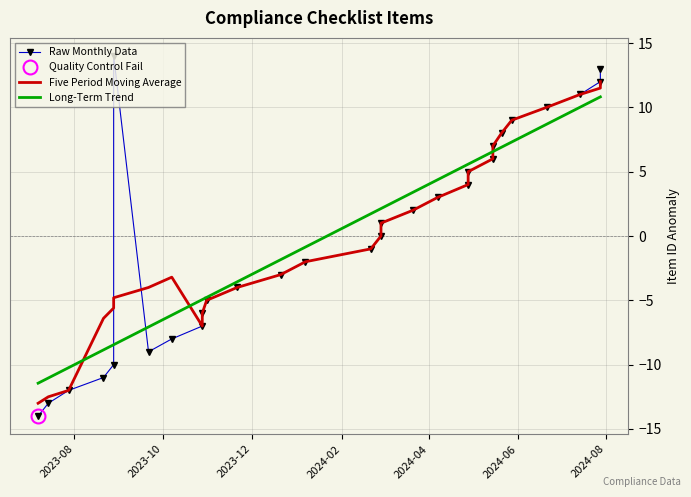

Does the chart have visible grid lines?

Yes